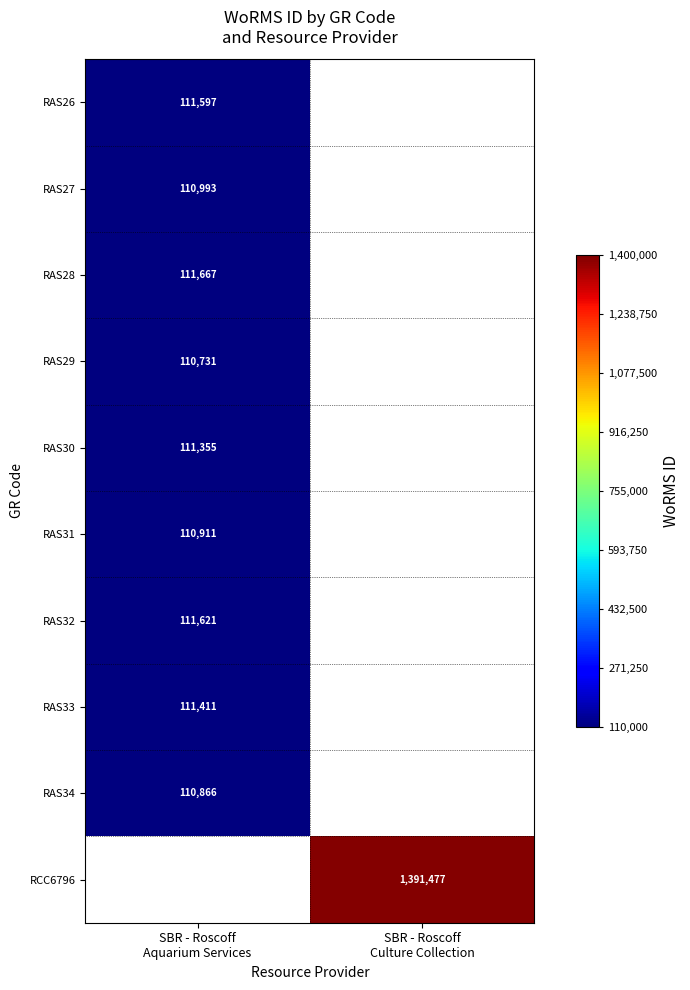

What is the maximum value for RAS31?

110911.0